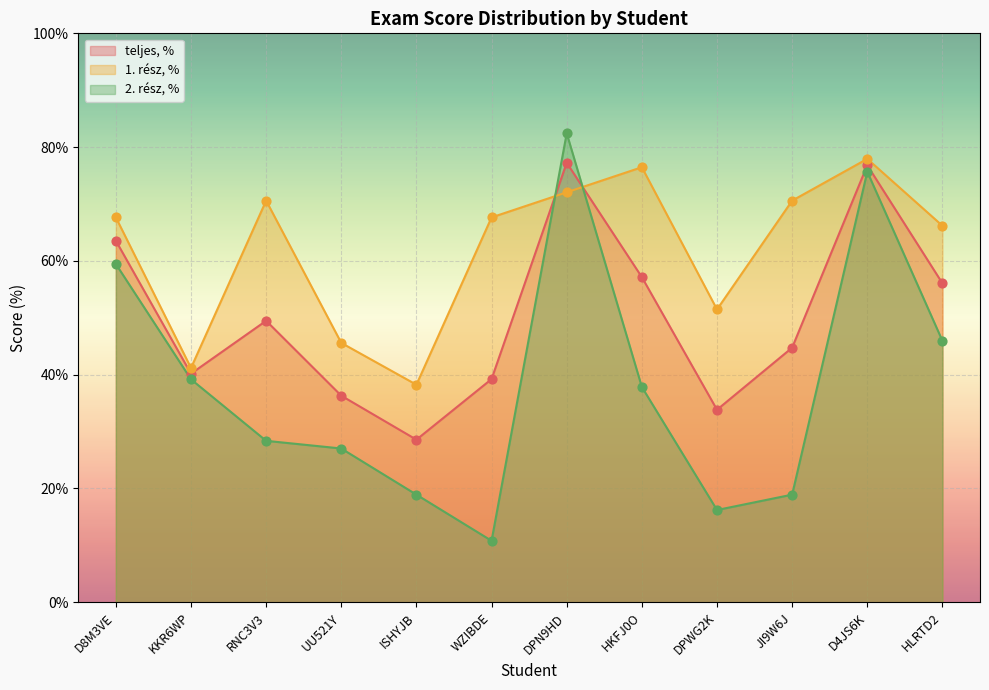

What are all the series names shown in the legend?

teljes, %, 1. rész, %, 2. rész, %